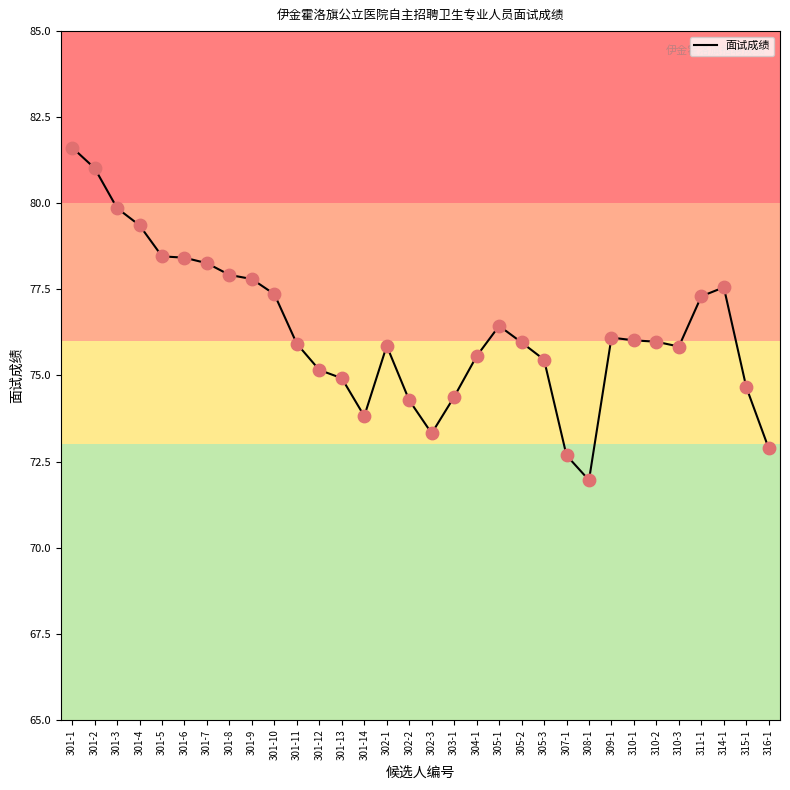

What is the ratio of the value at 316-1 to the value at 301-14?

1.0